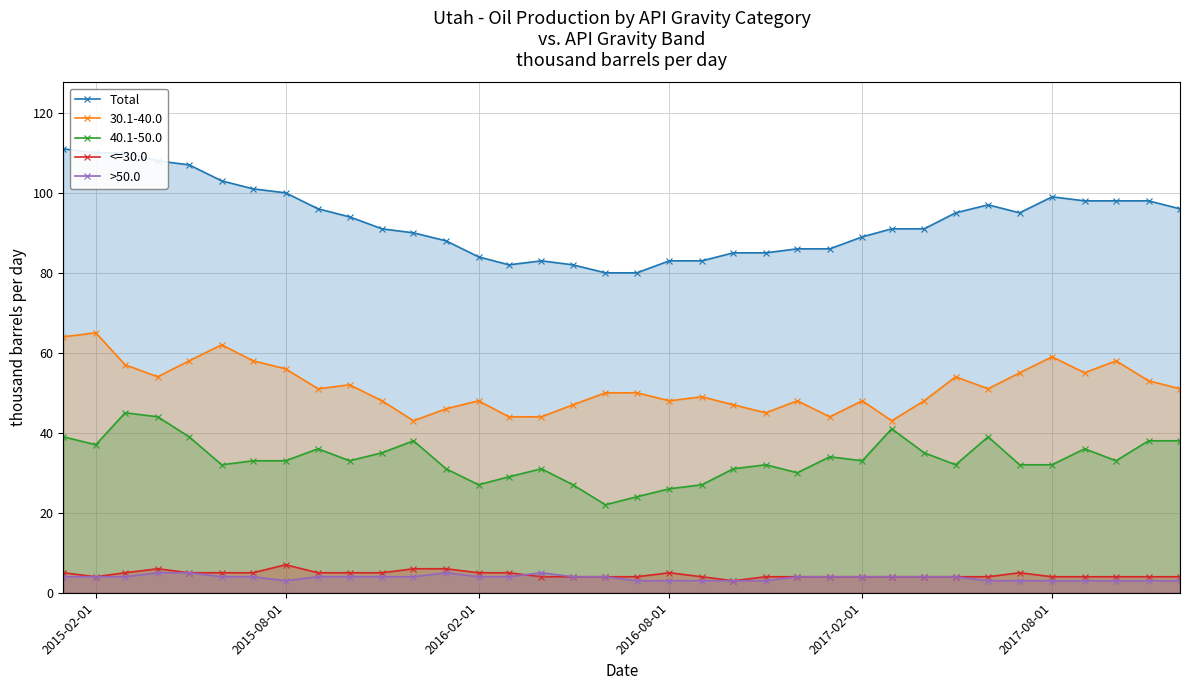

True or false: Total and >50.0 intersect in this chart.

False